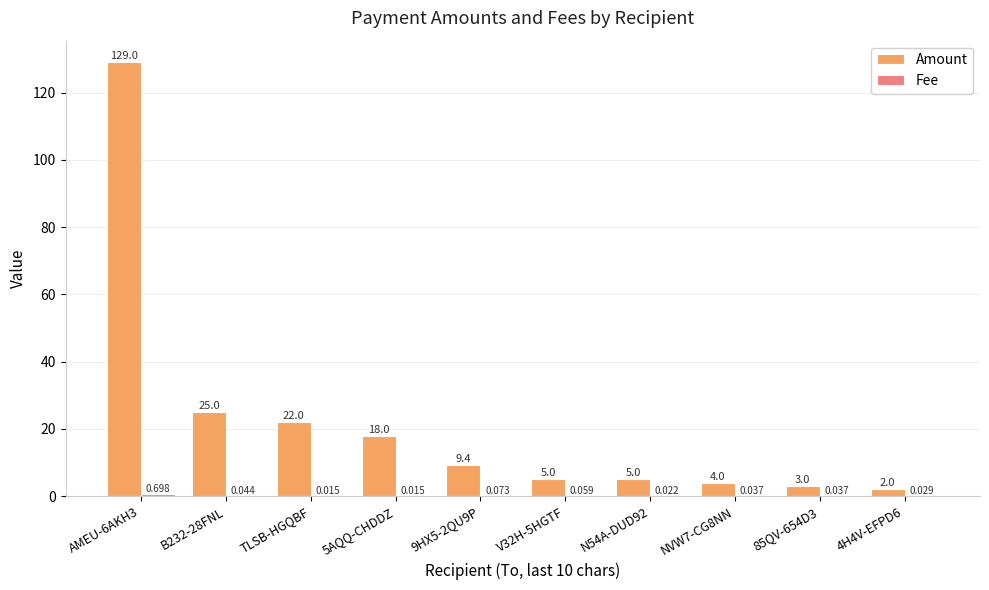

Which series has the largest total across all categories?

Amount